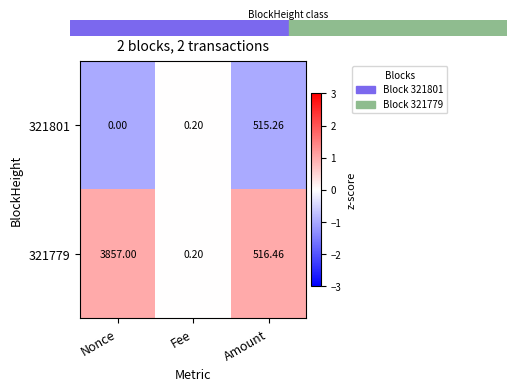

At which category is the sum across all series the highest?

Nonce